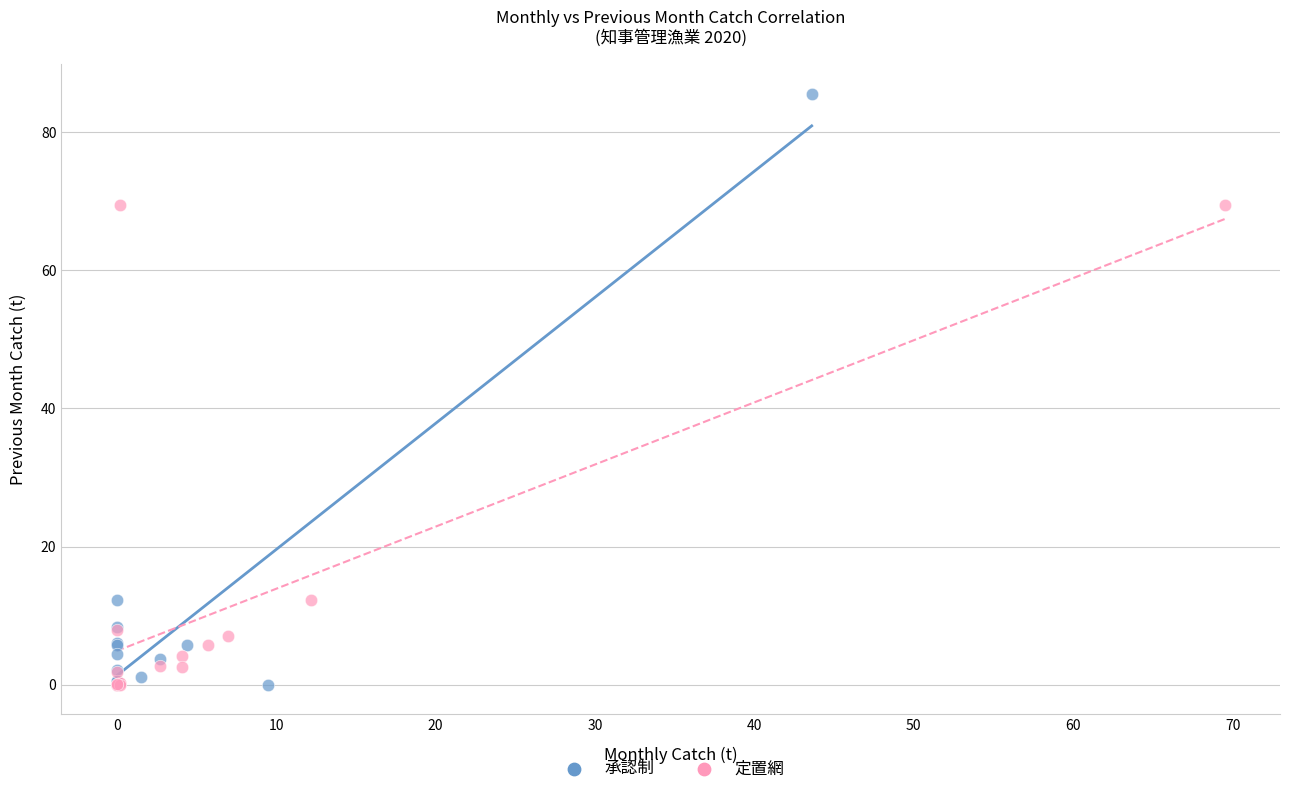

Which series reaches the maximum Y coordinate?

承認制